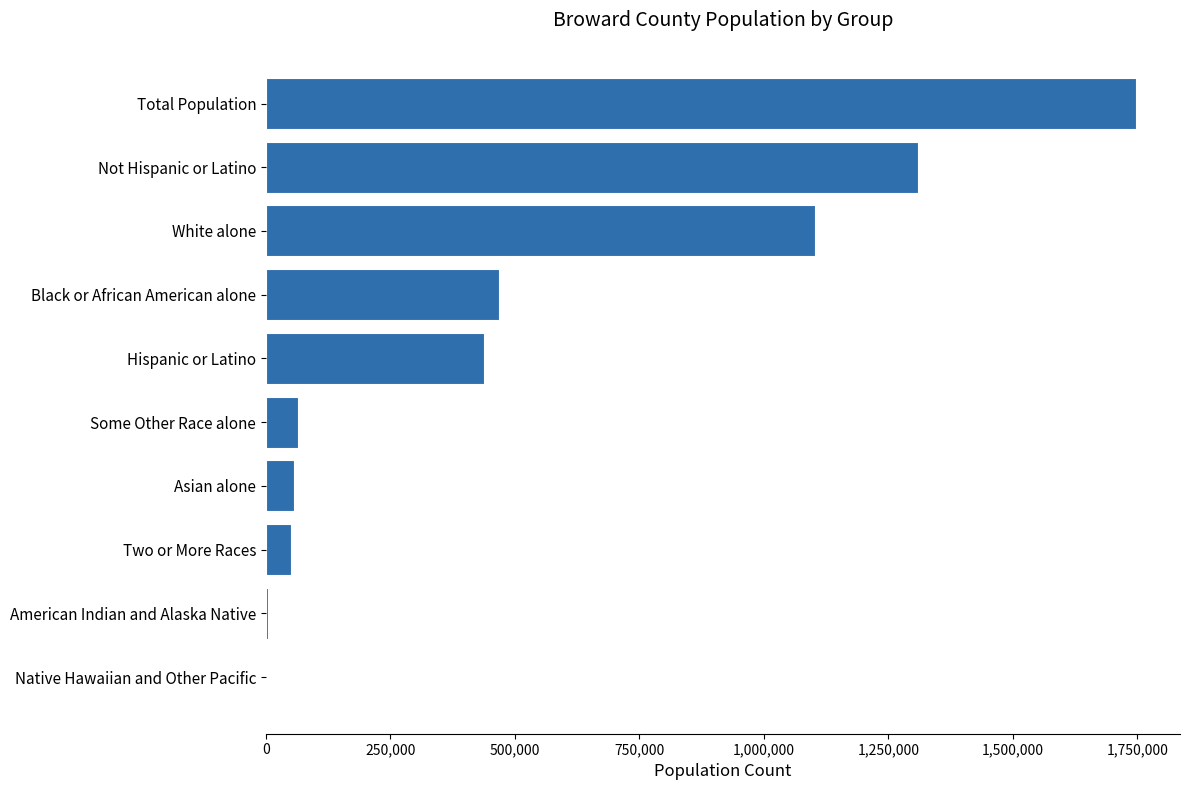

How many distinct data groups are displayed?

1